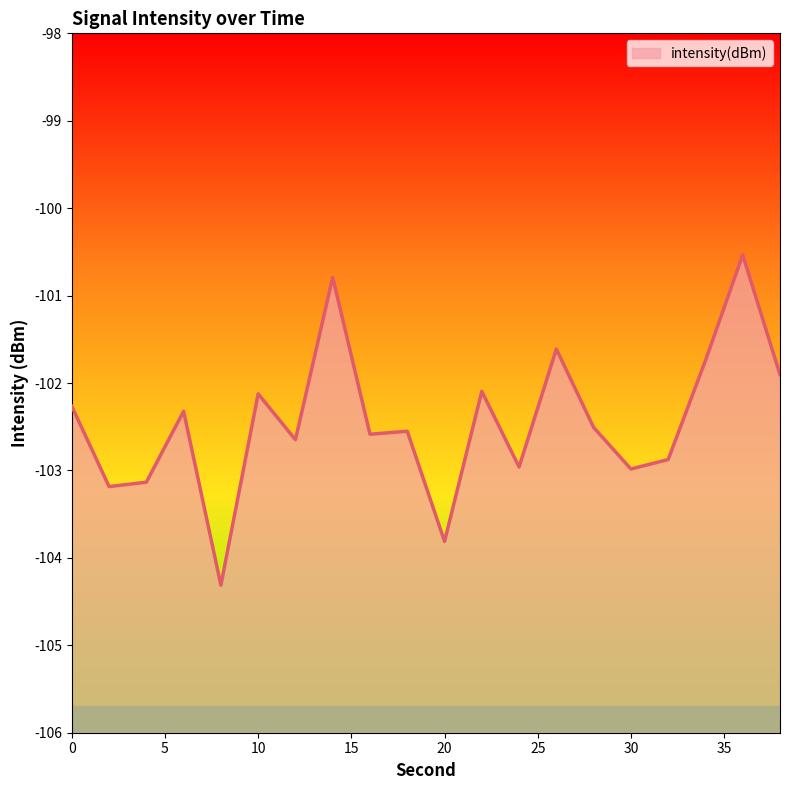

The chart shows a value of -102.6 at 16. True or false?

True